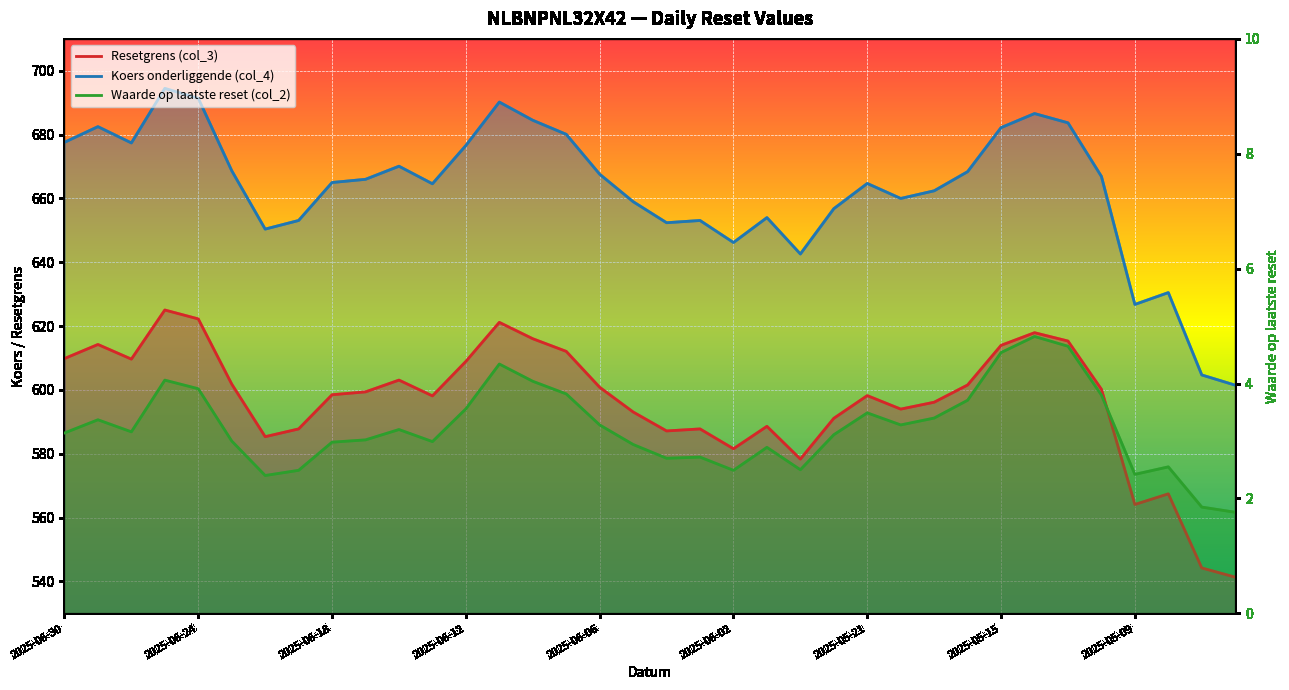

What is the label of the 22nd point from the right?

2025-06-10